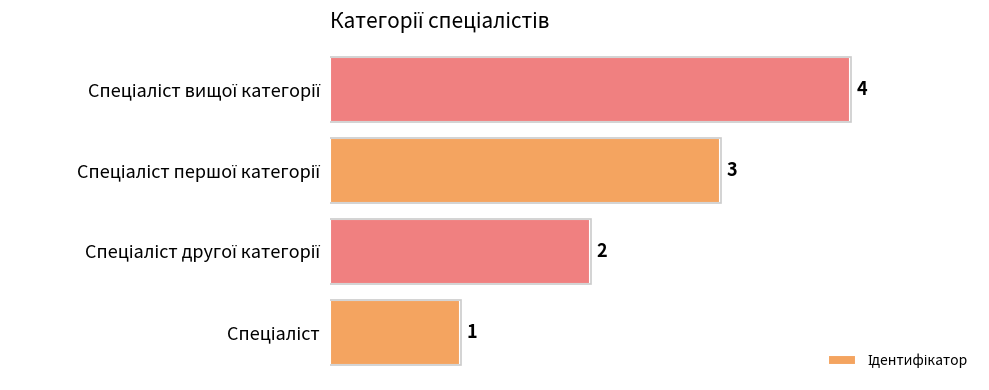

What is the difference between the second highest and minimum values?

2